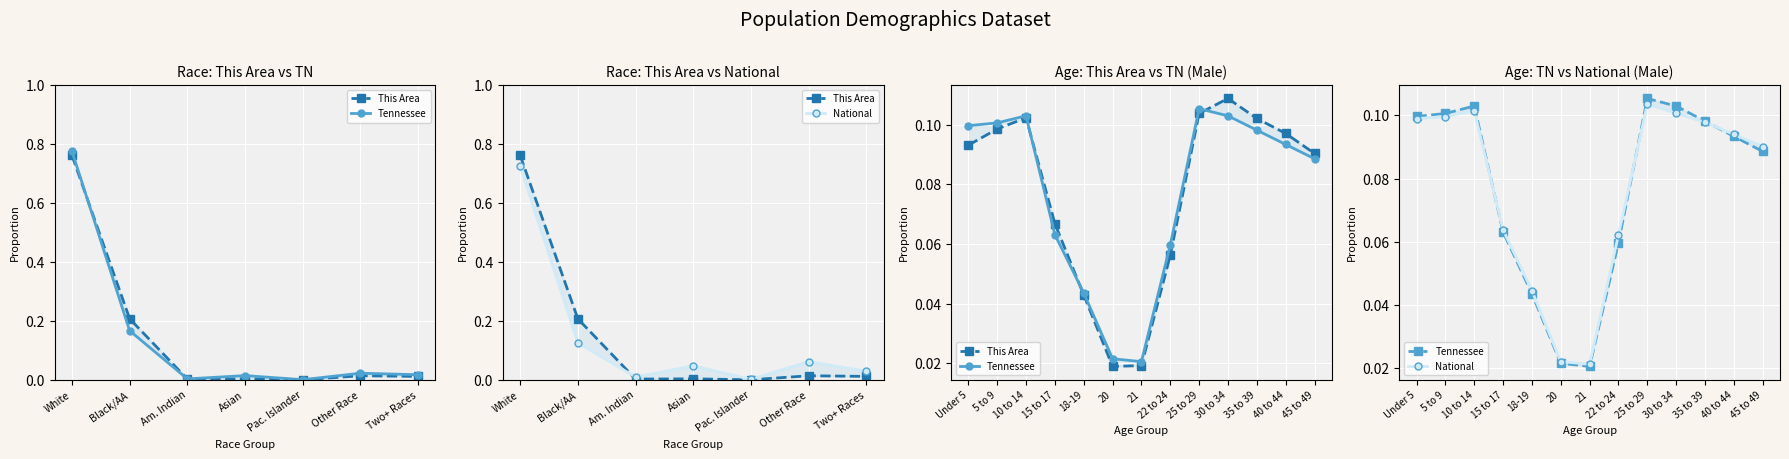

Count the This Area values in the range 0 to 1.

13